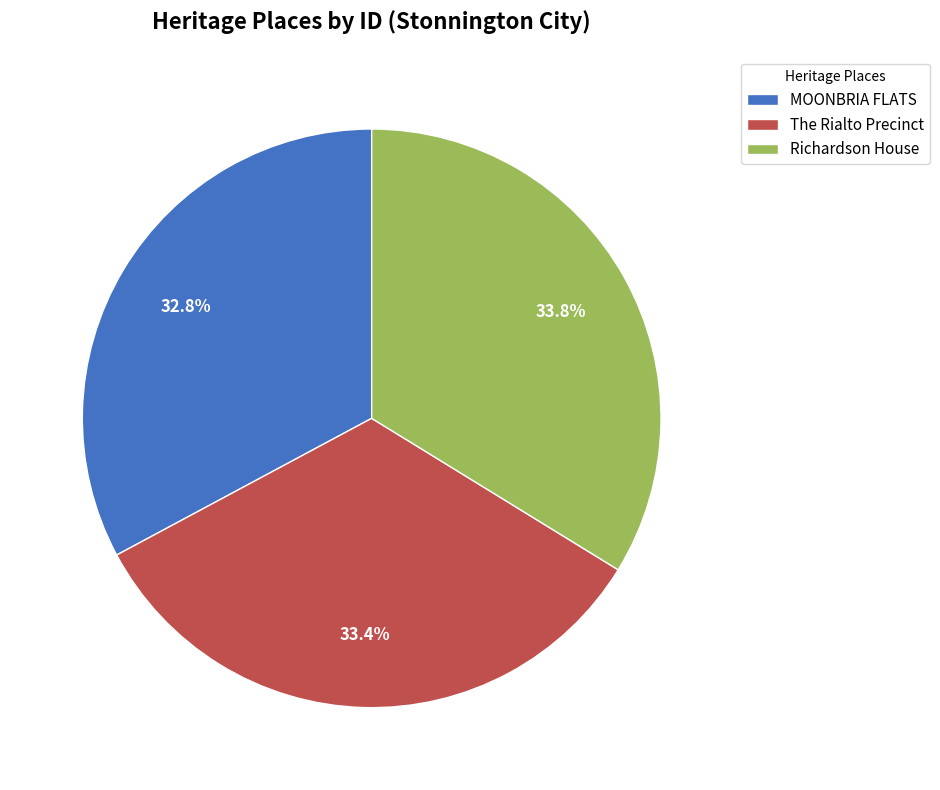

Is the sum of Richardson House and MOONBRIA FLATS greater than half?

Yes